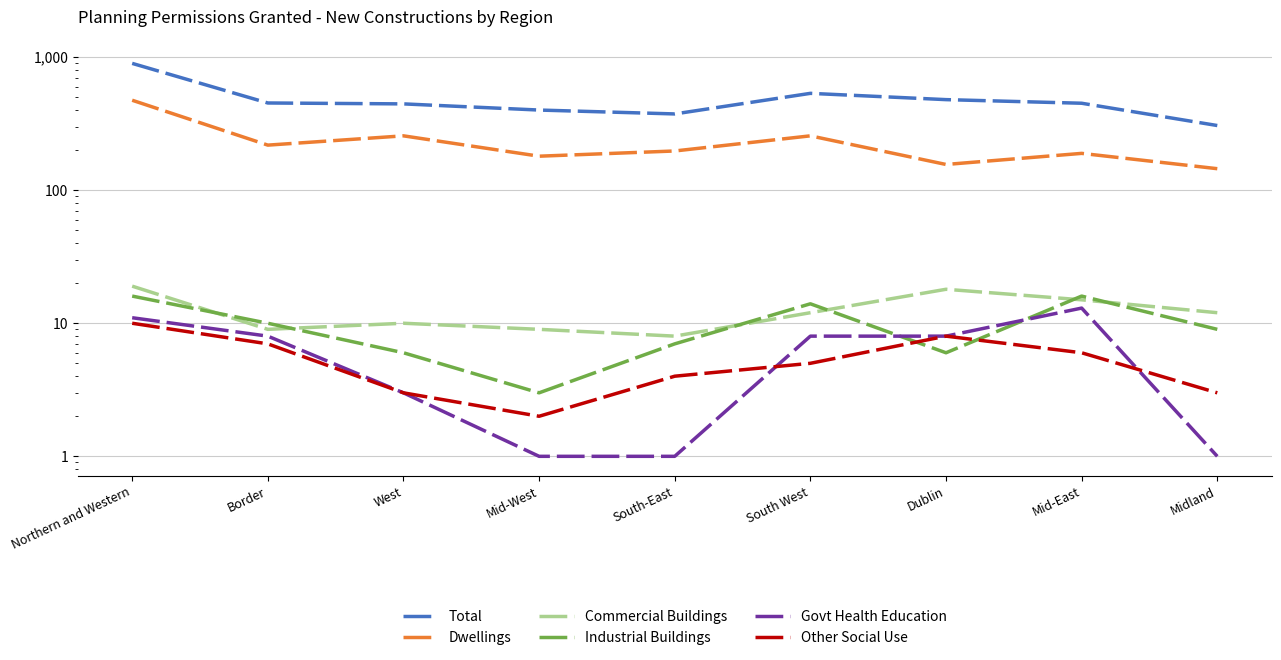

Which category has the lowest value in the Total series?

Midland